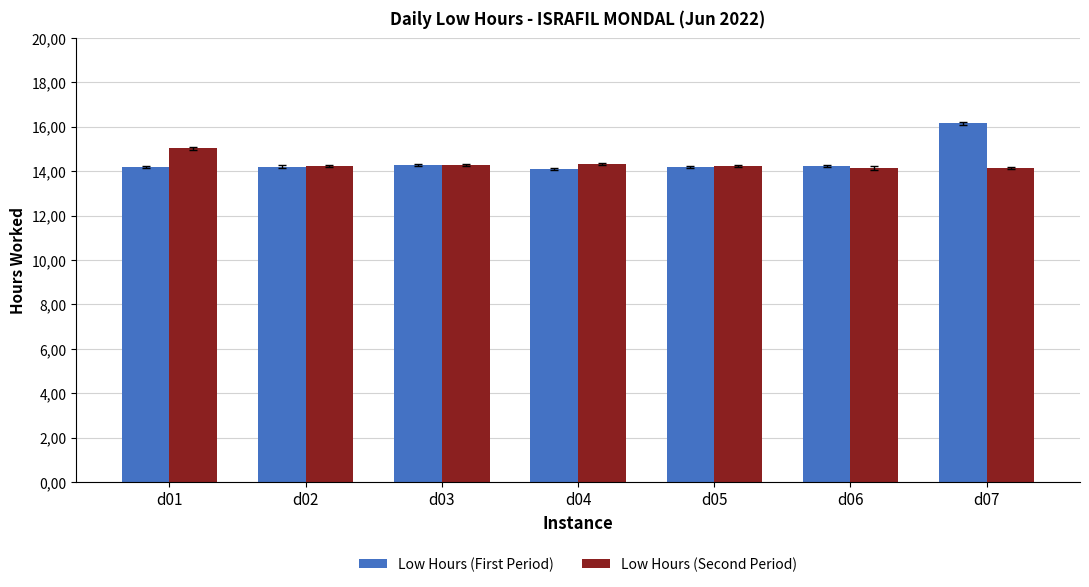

True or false: Low Hours (First Period) has a value of 22.0 at d07.

False